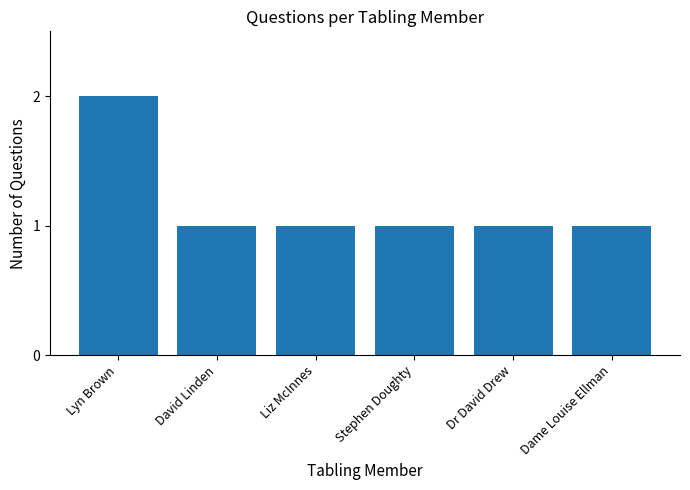

What is the average value?

1